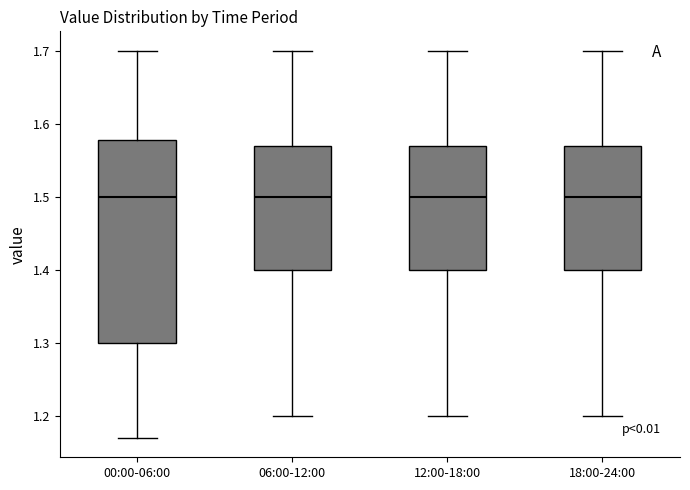

Reading left to right, read every box against the y-axis: the position of its median line, the range the box covers, and the ends of its whiskers. The values are not printed on the chart, so give them approximately, as read against the axis.

00:00-06:00: median 1.50, box 1.30 to 1.58, whiskers 1.17 to 1.70
06:00-12:00: median 1.50, box 1.40 to 1.57, whiskers 1.20 to 1.70
12:00-18:00: median 1.50, box 1.40 to 1.57, whiskers 1.20 to 1.70
18:00-24:00: median 1.50, box 1.40 to 1.57, whiskers 1.20 to 1.70